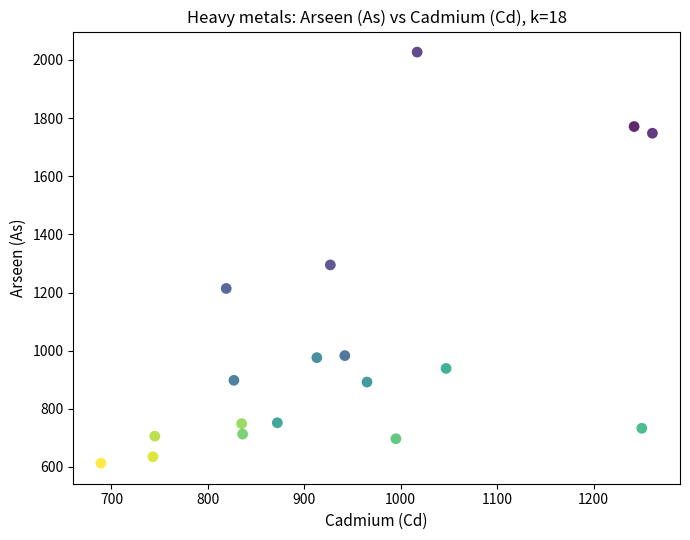

What Y value in the scatter plot is closest to 1320?

1295